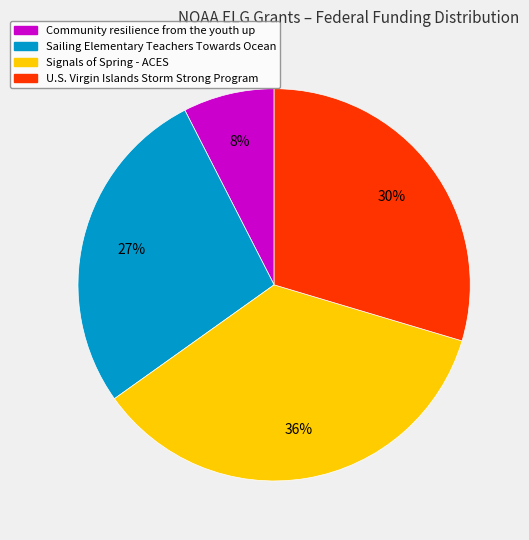

How many slices are in this pie chart?

4